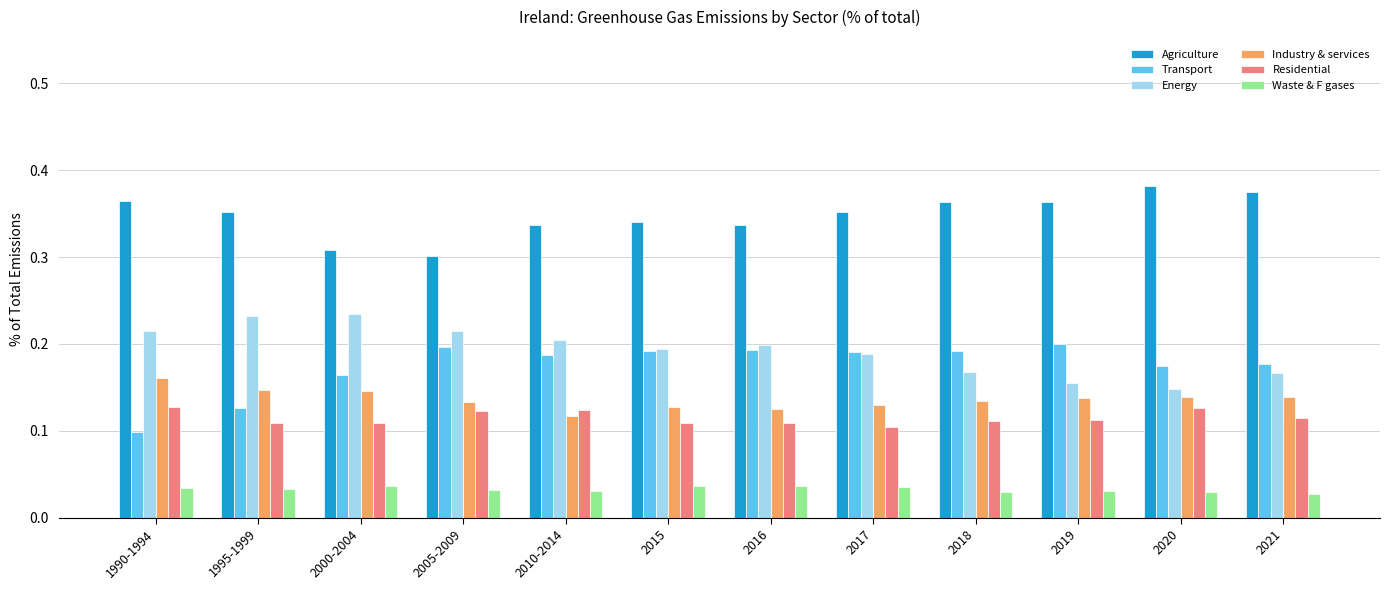

What is the sum of the Agriculture values at 2017 and 1995-1999?

0.7